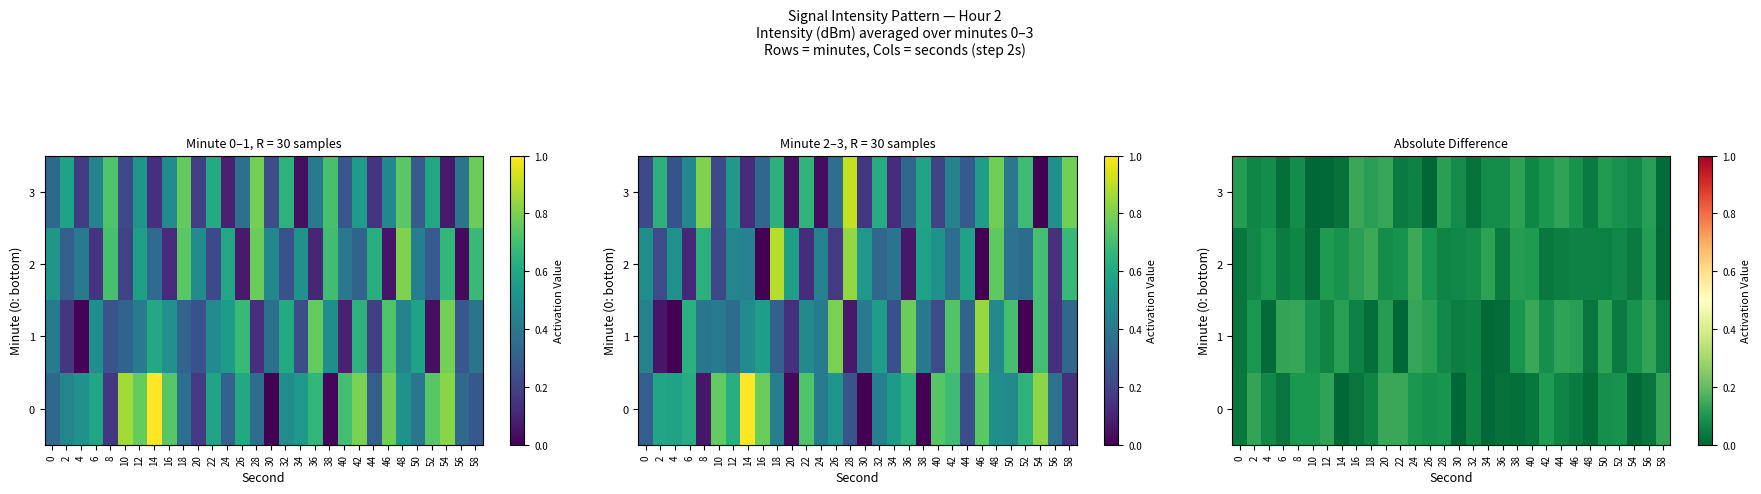

Rank the series at 50 from highest to lowest value.

1, 3, 0, 2